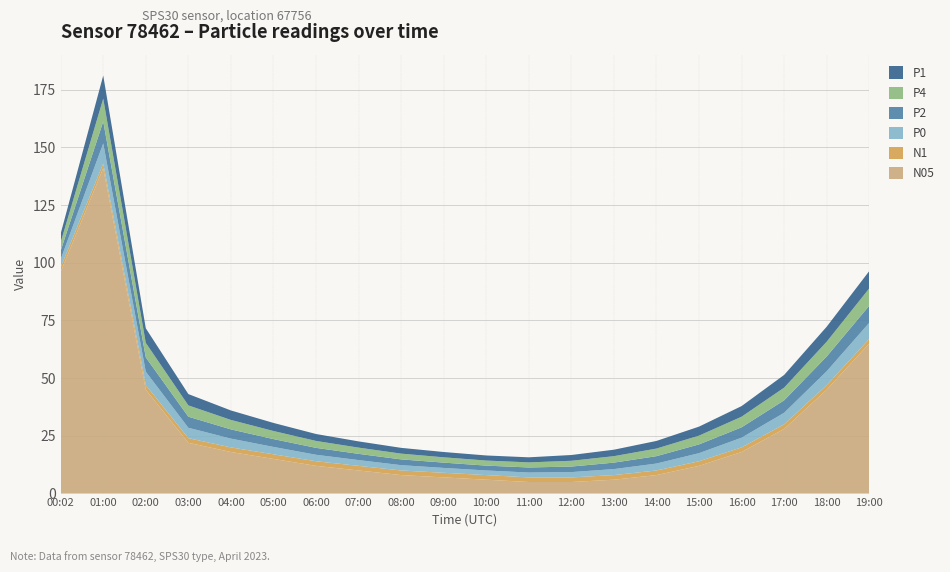

Reading right to left, list all the values displayed in this chart.

N05: 19:00=65.0	18:00=45.0	17:00=28.0	16:00=18.0	15:00=12.0	14:00=8.0	13:00=6.0	12:00=5.0	11:00=5.0	10:00=6.0	09:00=7.0	08:00=8.0	07:00=10.0	06:00=12.0	05:00=15.0	04:00=18.0	03:00=22.0	02:00=45.0	01:00=141.0	00:02=96.0
N1: 19:00=2.0	18:00=2.0	17:00=2.0	16:00=2.0	15:00=2.0	14:00=2.0	13:00=2.0	12:00=2.0	11:00=2.0	10:00=2.0	09:00=2.0	08:00=2.0	07:00=2.0	06:00=2.0	05:00=2.0	04:00=2.0	03:00=2.0	02:00=2.0	01:00=2.0	00:02=2.0
P0: 19:00=7.0	18:00=6.0	17:00=5.0	16:00=4.2	15:00=3.5	14:00=3.0	13:00=2.6	12:00=2.3	11:00=2.1	10:00=2.0	09:00=2.1	08:00=2.3	07:00=2.5	06:00=2.8	05:00=3.2	04:00=3.8	03:00=4.5	02:00=5.8	01:00=8.7	00:02=3.5
P2: 19:00=7.4	18:00=6.4	17:00=5.4	16:00=4.5	15:00=3.8	14:00=3.2	13:00=2.8	12:00=2.4	11:00=2.2	10:00=2.1	09:00=2.3	08:00=2.5	07:00=2.7	06:00=3.0	05:00=3.4	04:00=4.0	03:00=4.8	02:00=6.2	01:00=9.5	00:02=3.7
P4: 19:00=7.5	18:00=6.4	17:00=5.5	16:00=4.6	15:00=3.8	14:00=3.3	13:00=2.8	12:00=2.5	11:00=2.2	10:00=2.2	09:00=2.3	08:00=2.5	07:00=2.7	06:00=3.0	05:00=3.5	04:00=4.1	03:00=4.9	02:00=6.3	01:00=9.9	00:02=3.7
P1: 19:00=7.5	18:00=6.5	17:00=5.5	16:00=4.6	15:00=3.9	14:00=3.3	13:00=2.8	12:00=2.5	11:00=2.2	10:00=2.2	09:00=2.3	08:00=2.5	07:00=2.7	06:00=3.0	05:00=3.5	04:00=4.1	03:00=4.9	02:00=6.3	01:00=10.0	00:02=3.7